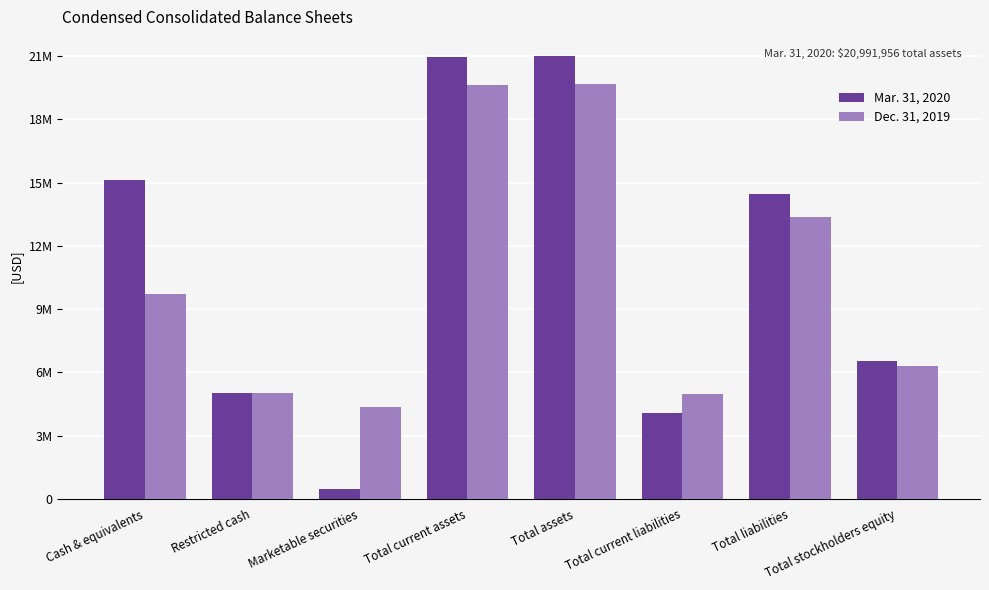

At which category is the sum across all series the highest?

Total assets